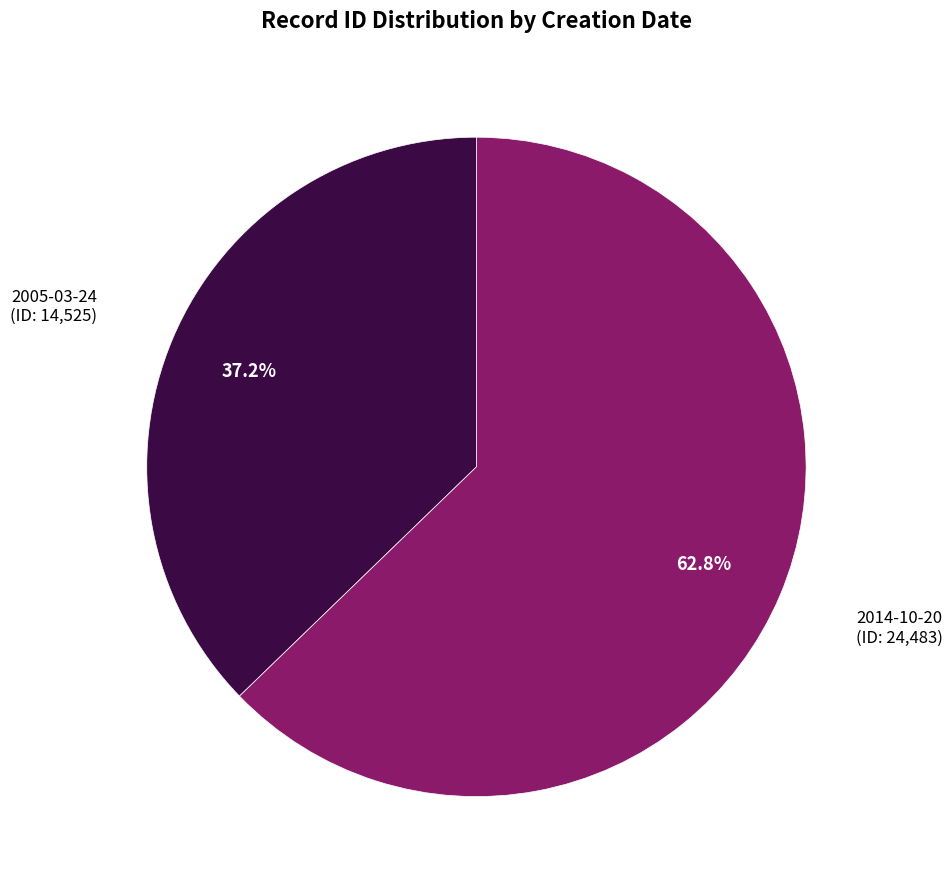

Count the number of slices in the pie.

2